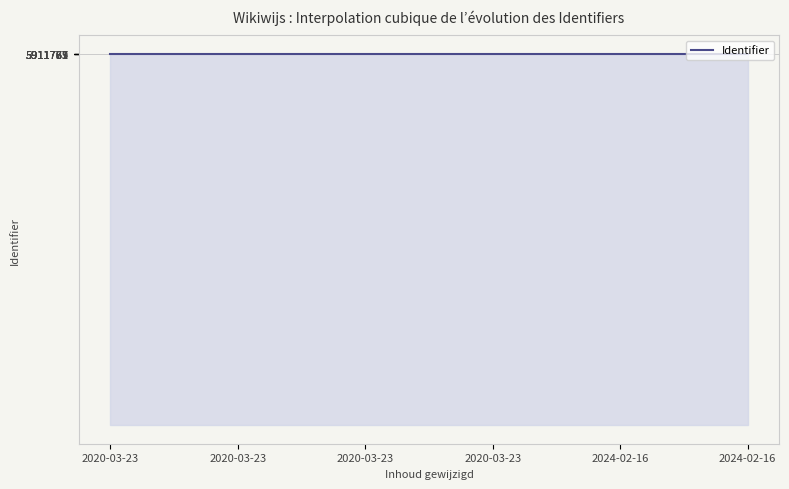

What is the minimum value shown in the chart?

5911757.0